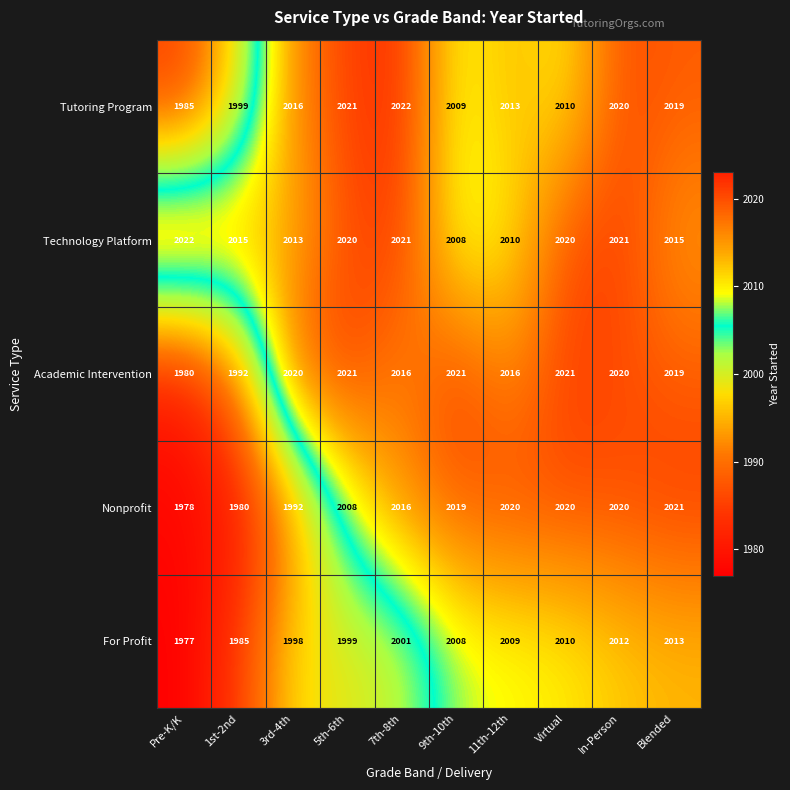

At which label is Tutoring Program closest to 2003?

1st-2nd